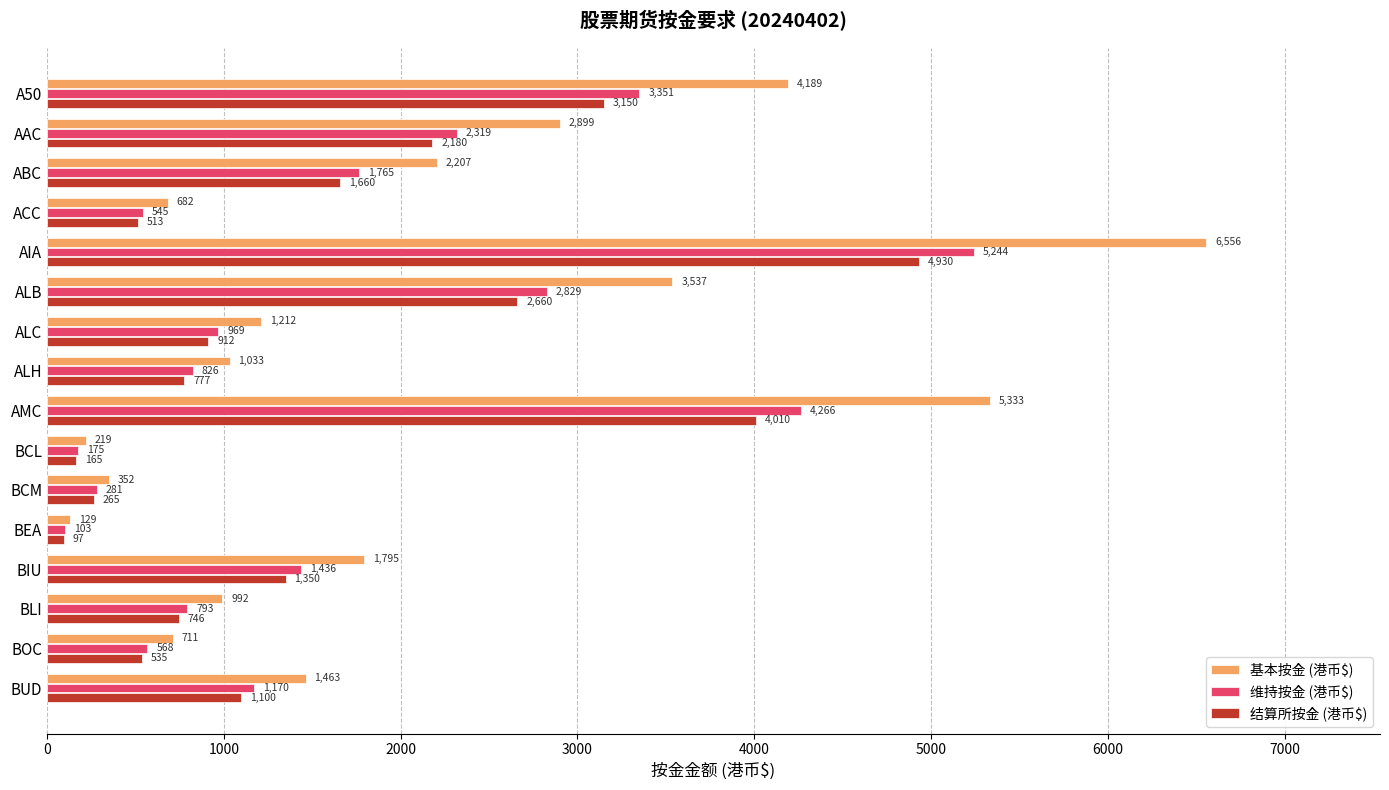

What is the smallest value displayed?

97